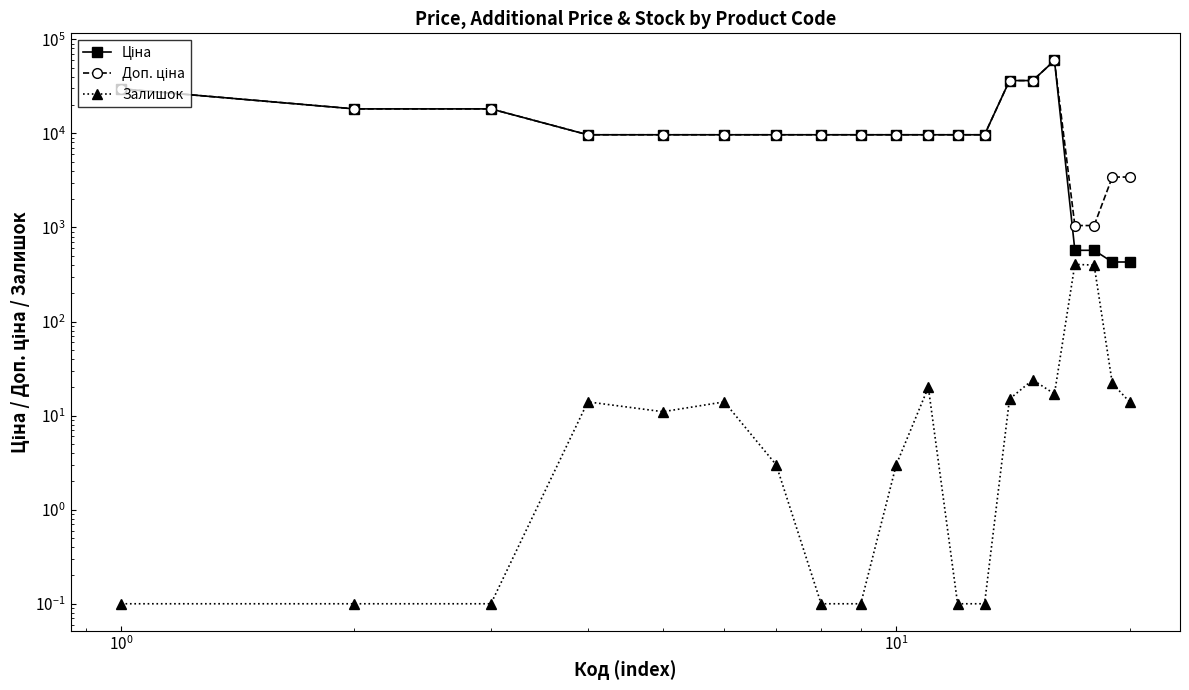

Rank the series by their maximum value, from lowest to highest.

Залишок, Ціна, Доп. ціна